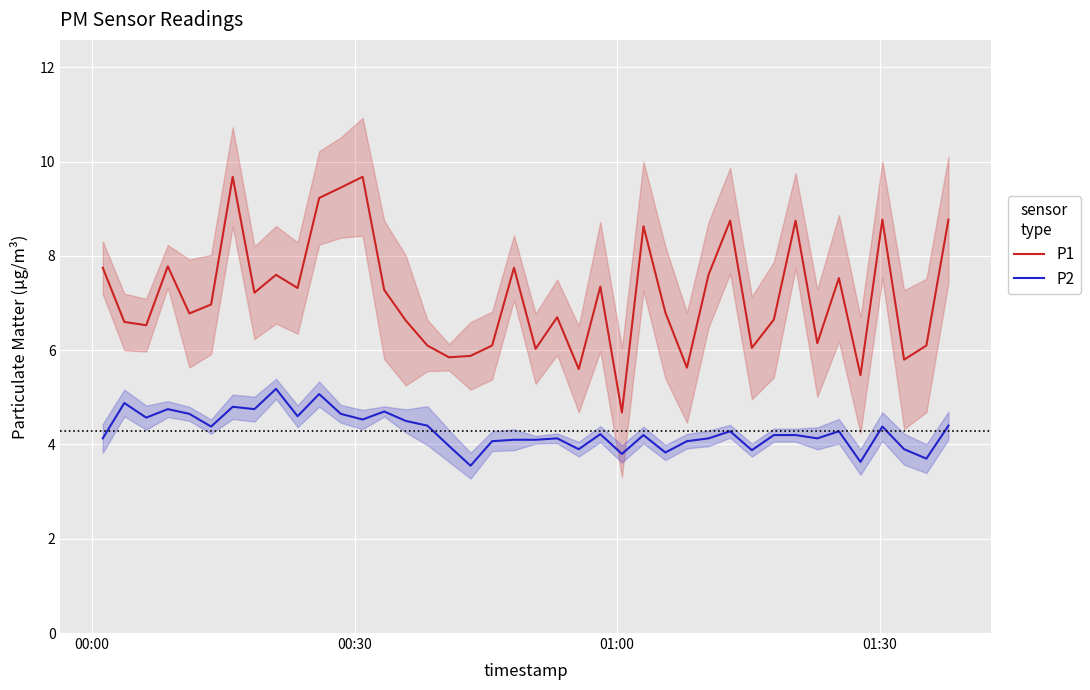

What is the highest value of the P1 series?

9.7